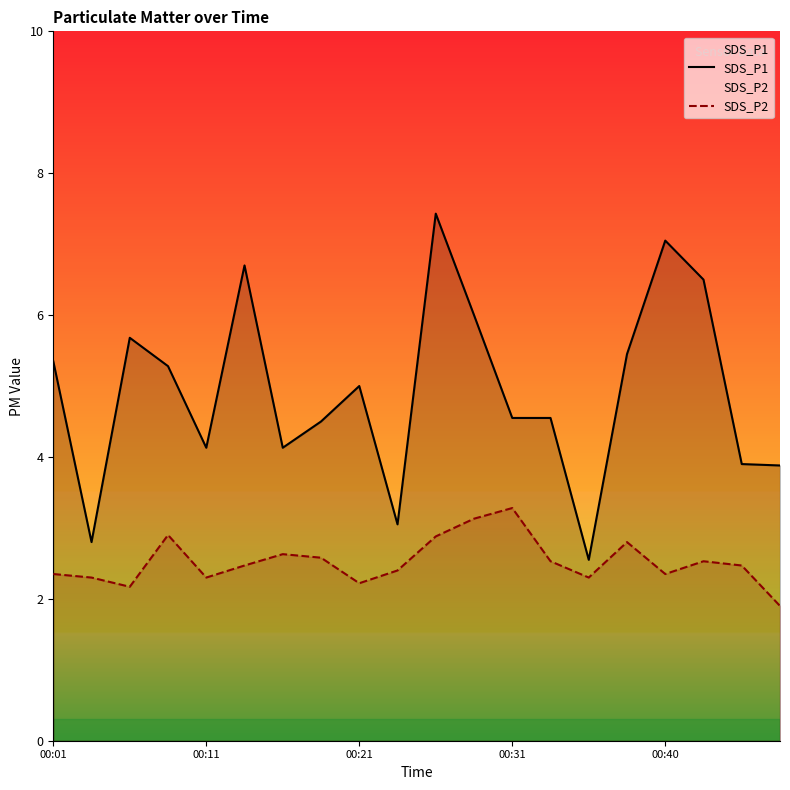

True or false: SDS_P2 has a value of 2.4 at 00:40.

True